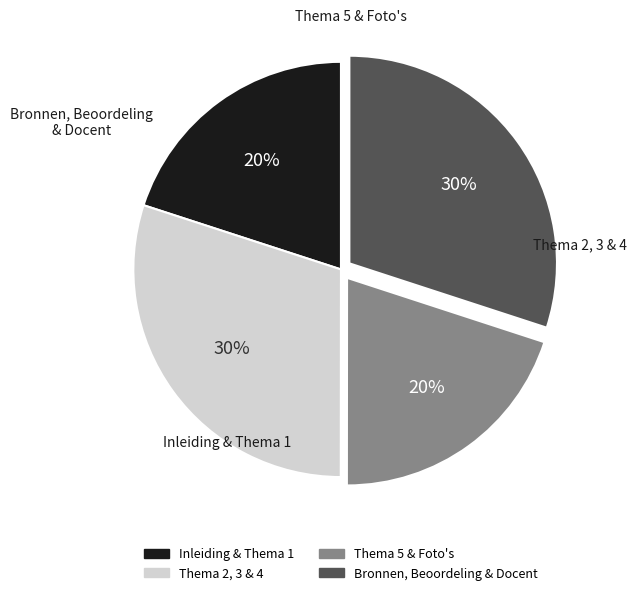

To the nearest percent, what is the difference between the largest and smallest slice percentages?

10%